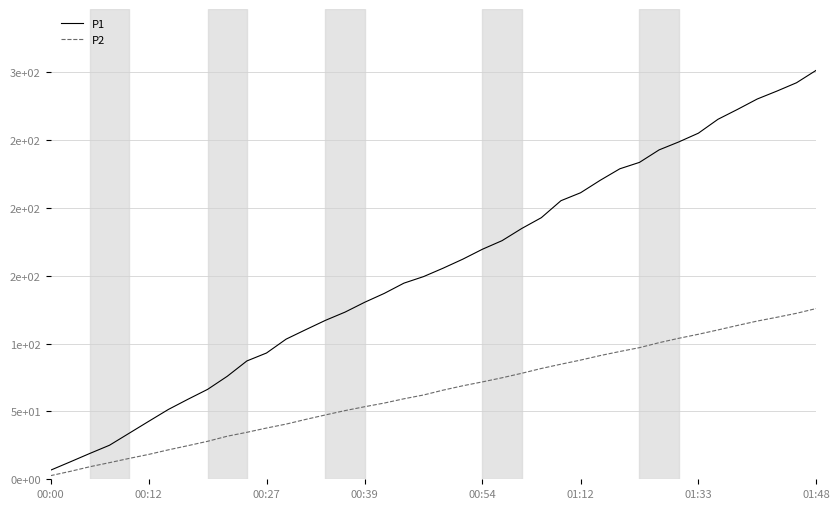

What is the difference between the maximum and minimum values in the P2 series?

123.1